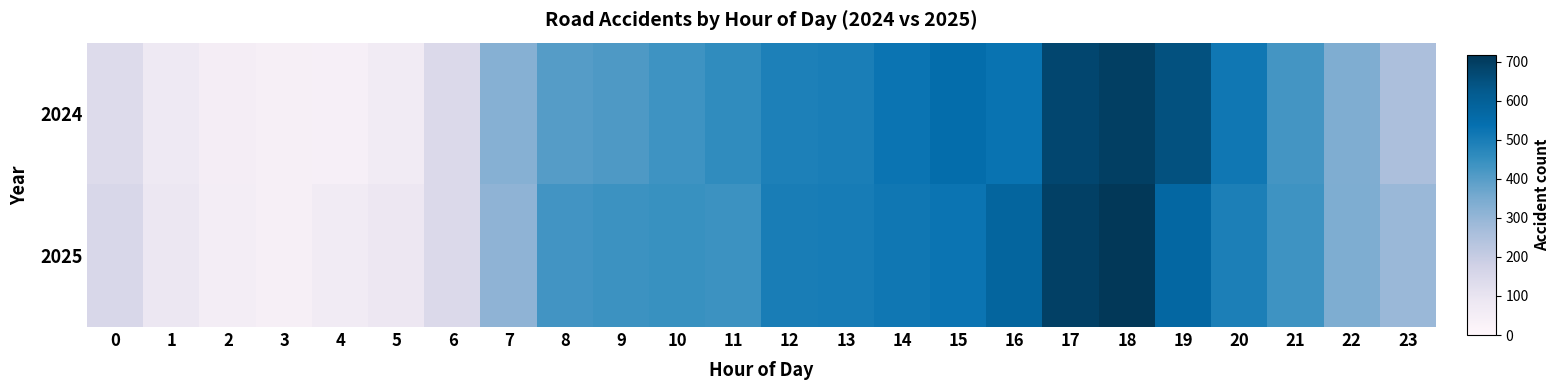

At 20, list the series in order from smallest to largest.

2025, 2024